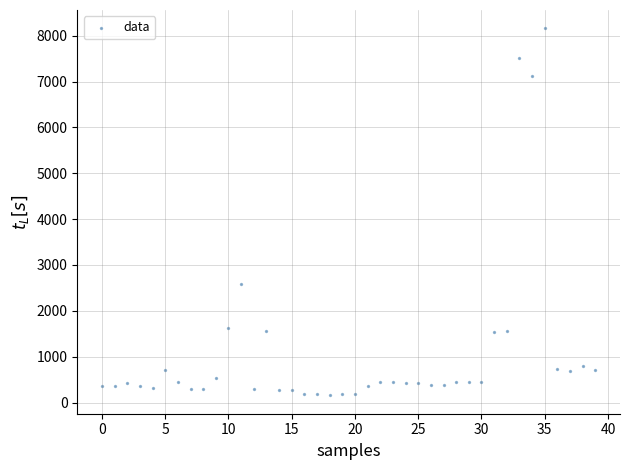

What Y value in the scatter plot is closest to 4158?

2594